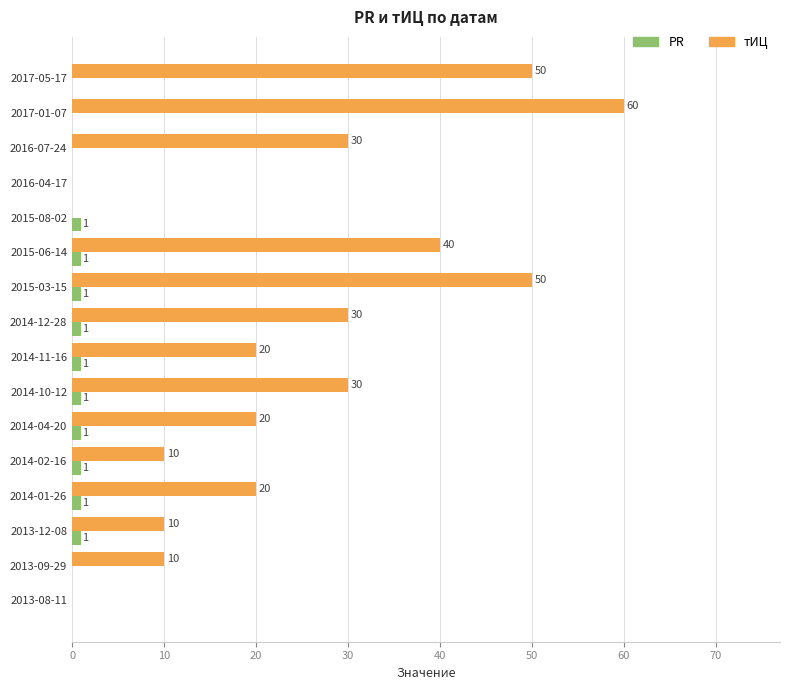

What is the average value of the PR series?

1